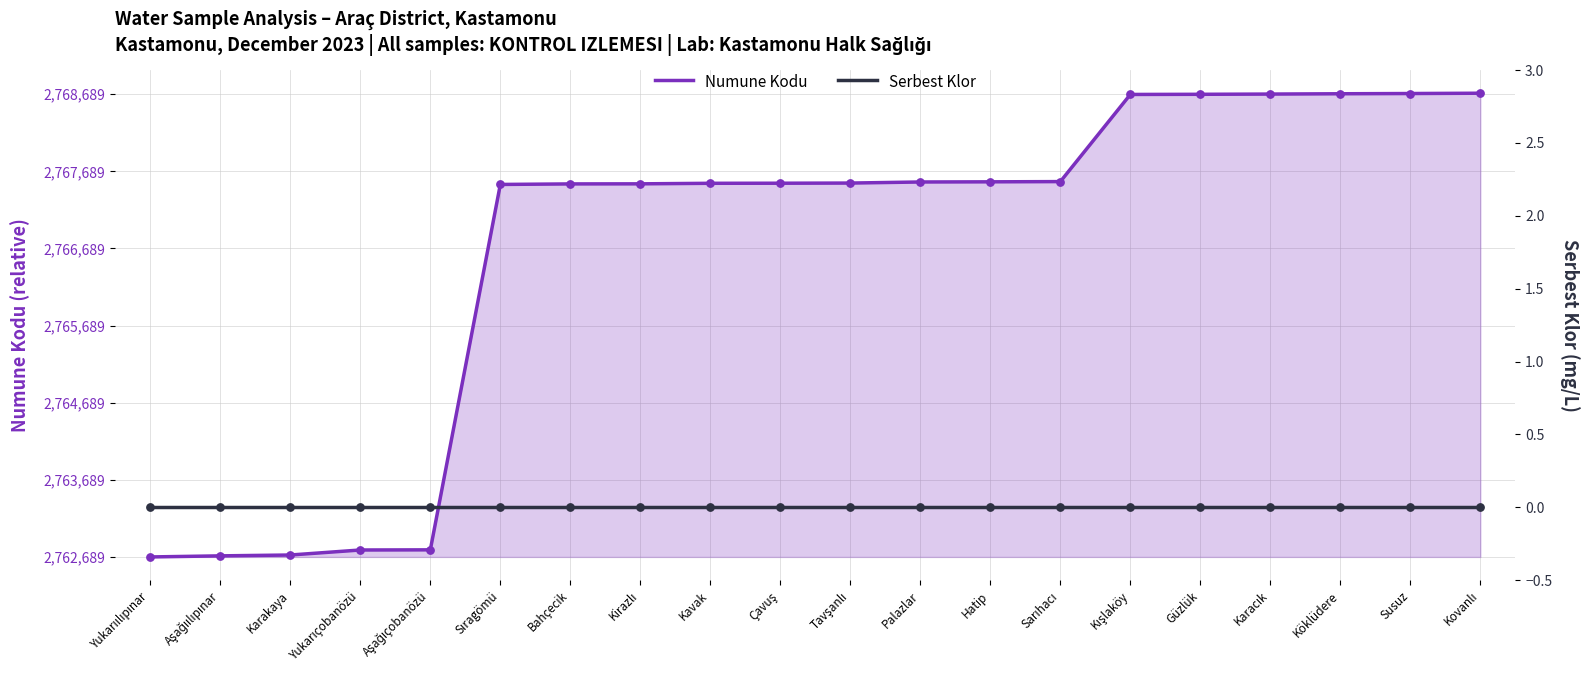

Which series reaches the maximum Y coordinate?

Numune Kodu